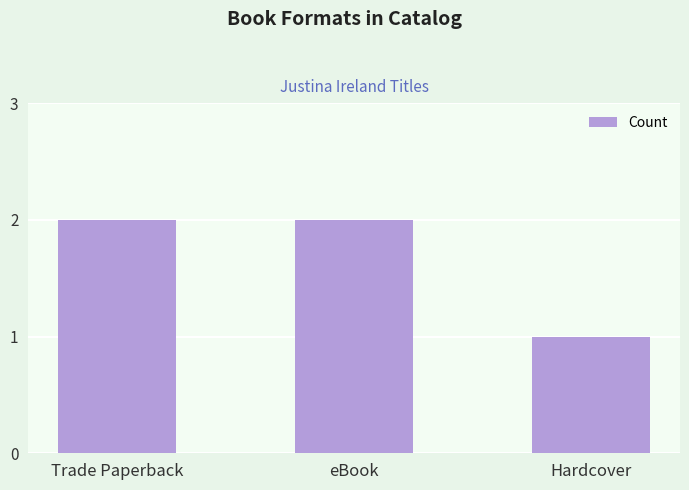

What is the difference between the values at Hardcover and Trade Paperback?

1